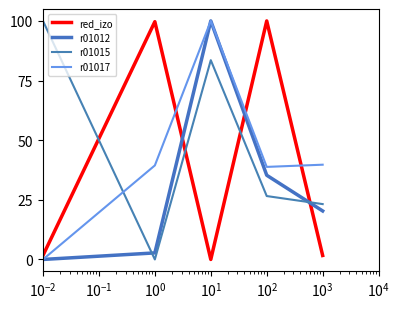

How many lines are shown in the chart?

4